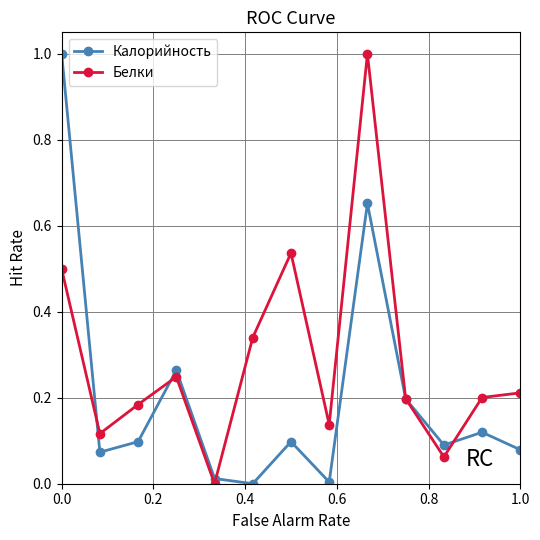

What is the greatest value displayed?

1.0